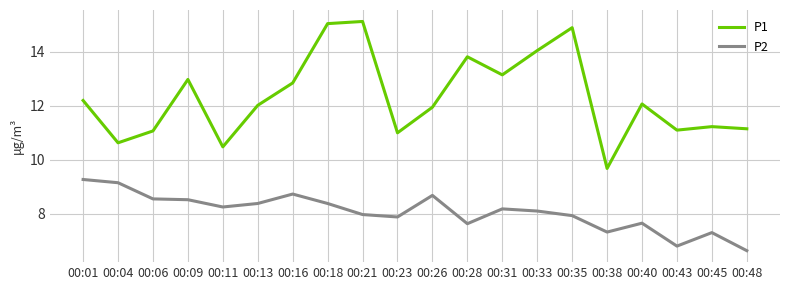

What is the greatest value displayed?

15.1